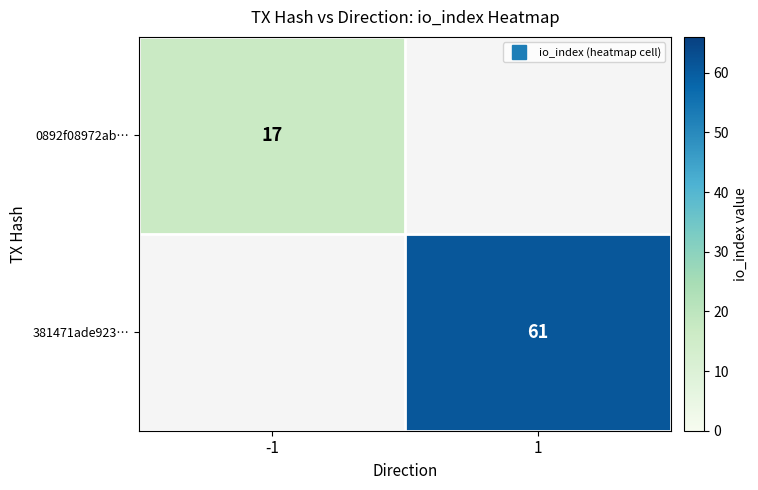

Is it true that 0892f08972ab… equals 17.0 at -1?

True